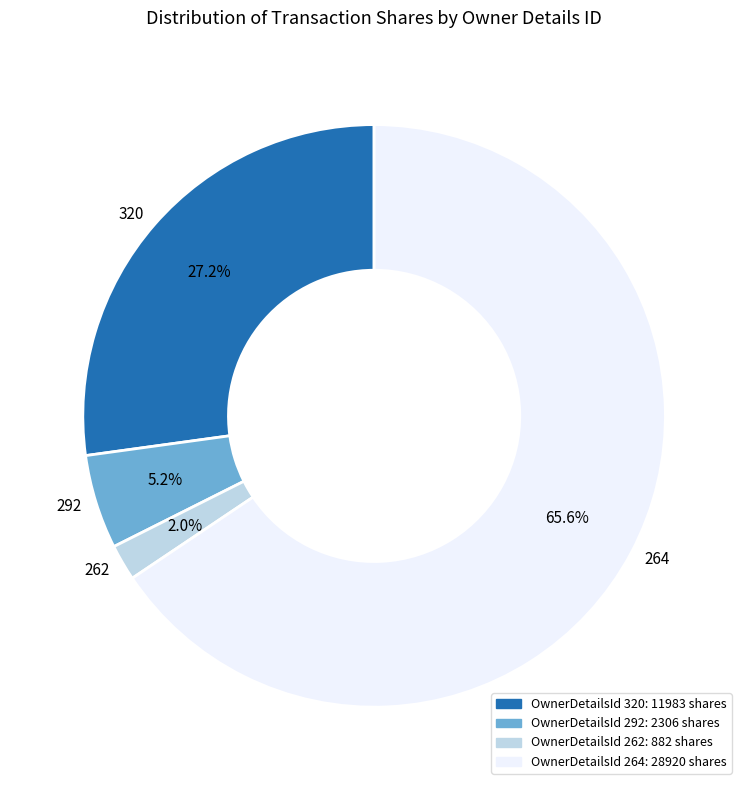

Is there a majority slice in this chart?

Yes